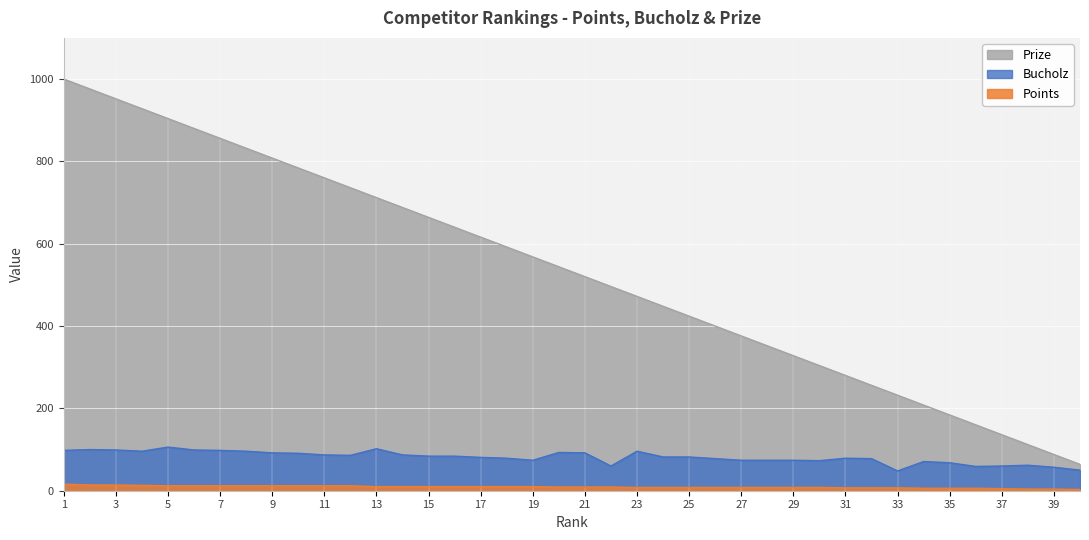

Reading left to right, transcribe all the data shown in this chart.

Prize: 1=1000	2=976	3=952	4=928	5=904	6=880	7=856	8=832	9=808	10=784	11=760	12=736	13=712	14=688	15=664	16=640	17=616	18=592	19=568	20=544	21=520	22=496	23=472	24=448	25=424	26=400	27=376	28=352	29=328	30=304	31=280	32=256	33=232	34=208	35=184	36=160	37=136	38=112	39=88	40=64
Bucholz: 1=98	2=100	3=99	4=96	5=106	6=99	7=98	8=96	9=92	10=91	11=87	12=86	13=102	14=87	15=84	16=84	17=81	18=79	19=74	20=93	21=92	22=60	23=96	24=82	25=82	26=78	27=74	28=74	29=74	30=73	31=79	32=78	33=48	34=71	35=68	36=59	37=60	38=62	39=57	40=50
Points: 1=16	2=14	3=14	4=13	5=12	6=12	7=12	8=12	9=12	10=12	11=12	12=12	13=10	14=10	15=10	16=10	17=10	18=10	19=10	20=9	21=9	22=9	23=8	24=8	25=8	26=8	27=8	28=8	29=8	30=8	31=7	32=7	33=7	34=6	35=6	36=6	37=5	38=4	39=4	40=3